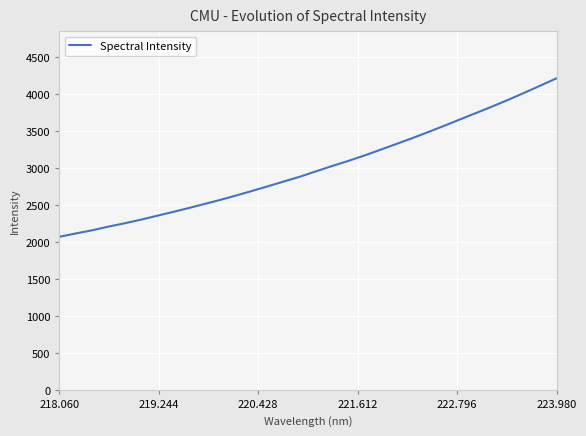

What is the difference between the maximum and minimum values?

2138.8